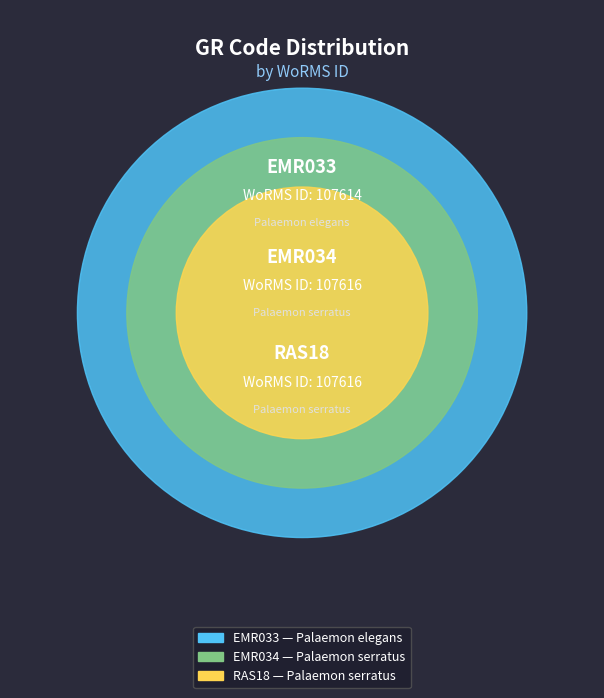

Rank the categories by value from highest to lowest.

EMR034, RAS18, EMR033